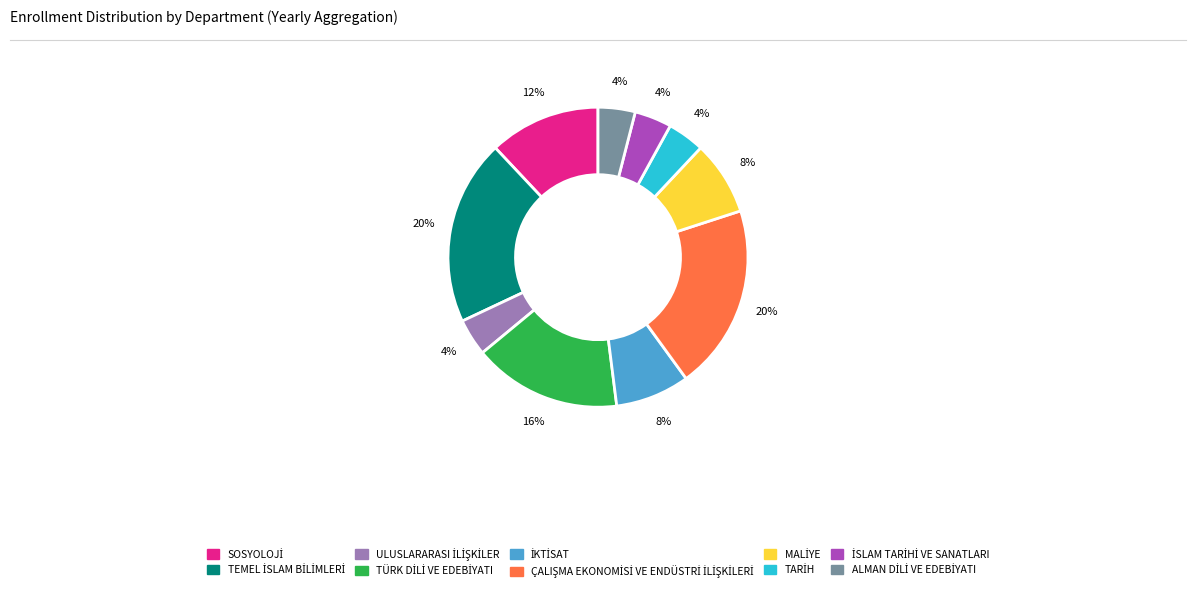

How many slices are in this pie chart?

10